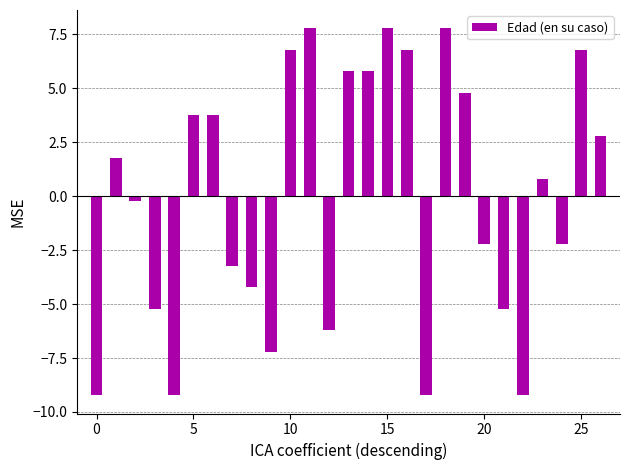

Does the chart contain any negative values?

Yes